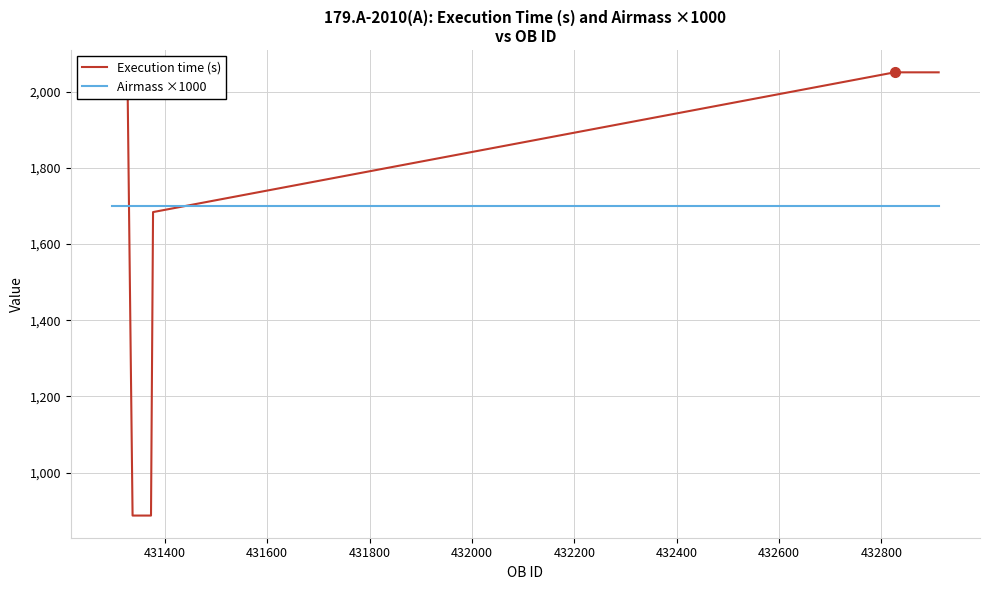

Which series has the largest total across all categories?

Airmass ×1000